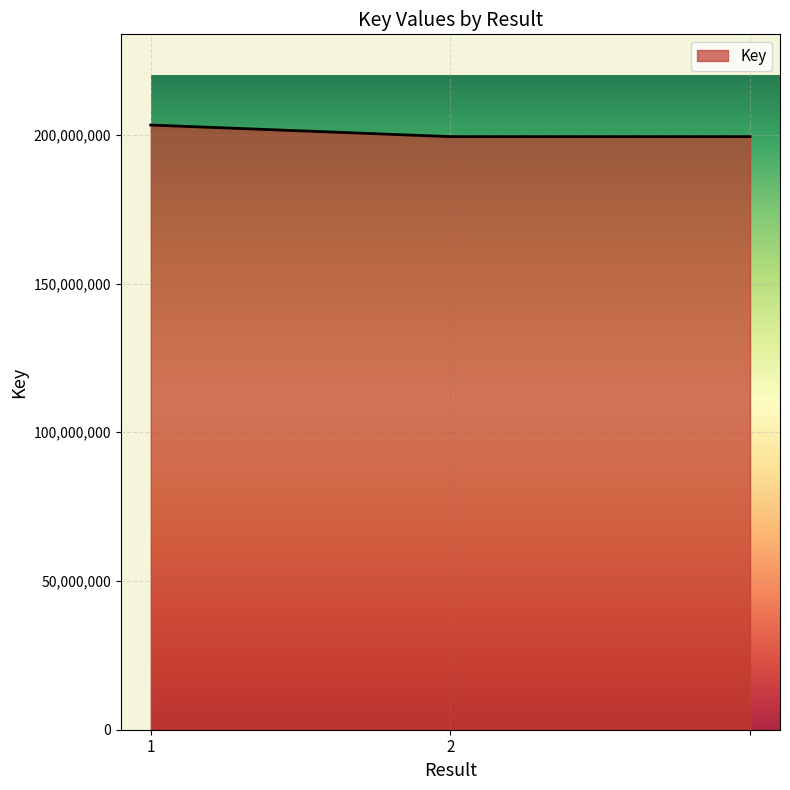

What is the maximum value shown in the chart?

203291076